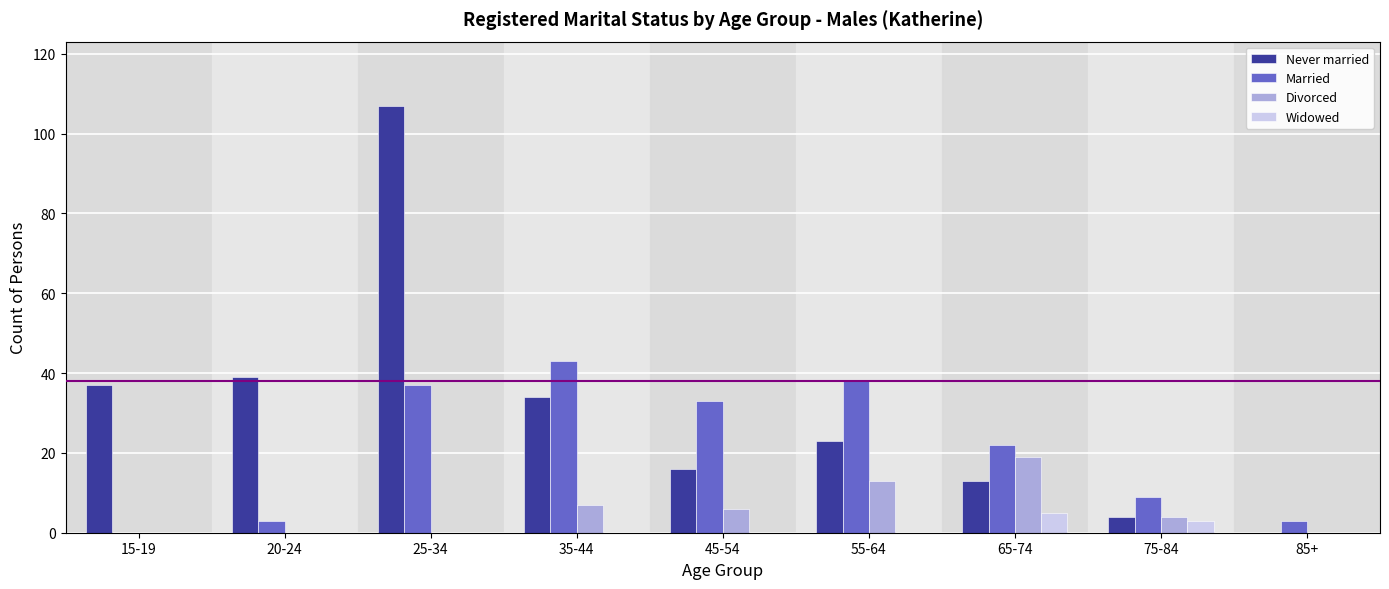

Which series changed the most between 20-24 and 35-44?

Married